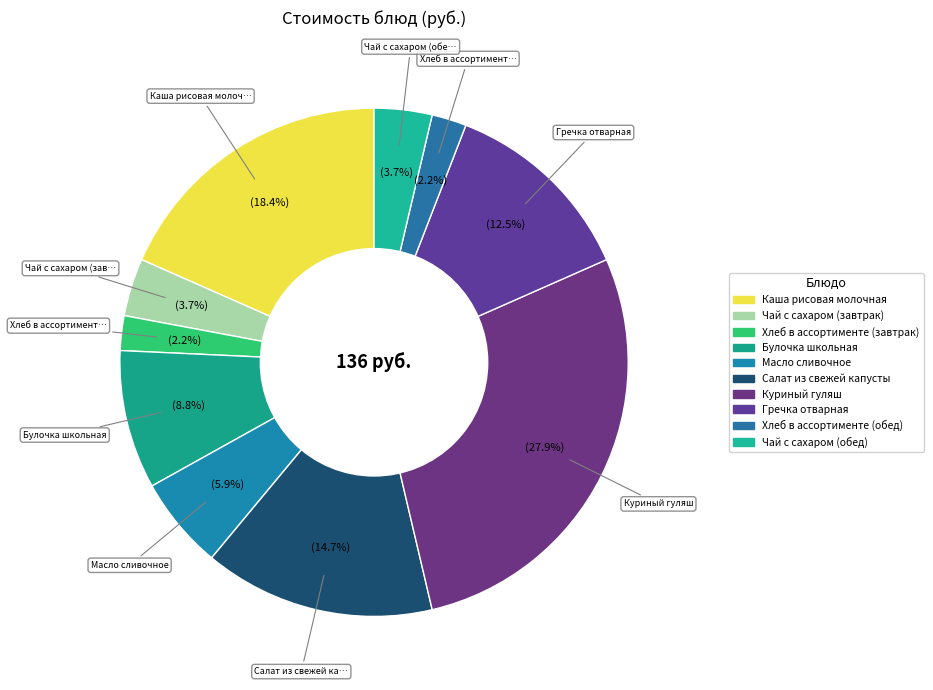

To the nearest percent, what is the average slice percentage?

10%